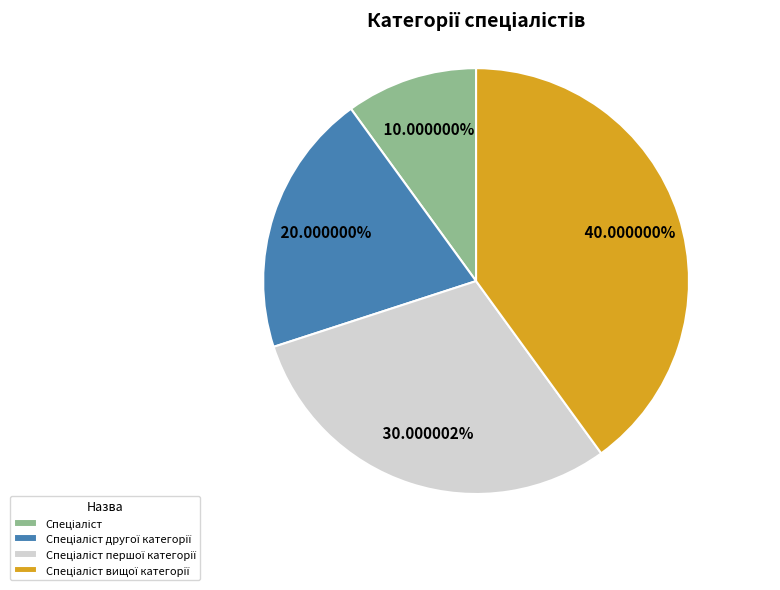

Does any single category account for the majority?

No